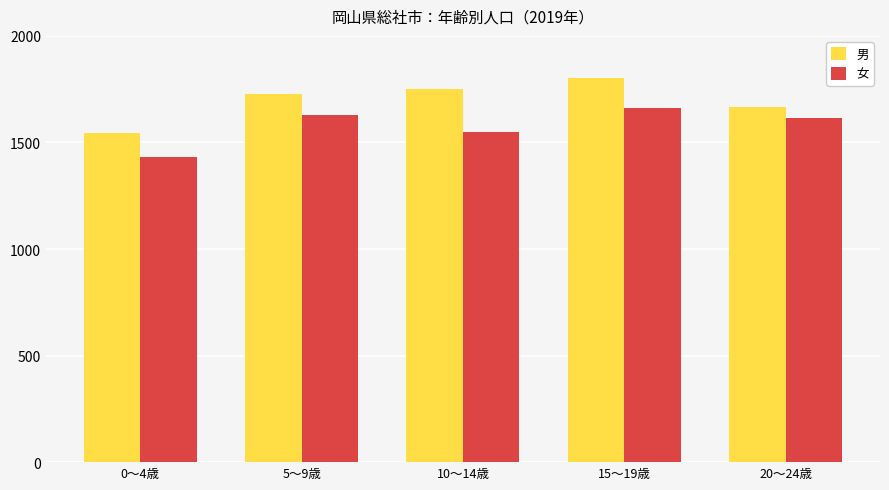

Reading right to left, extract all data points from this chart.

男: 1664	1803	1751	1726	1544
女: 1614	1661	1547	1629	1431